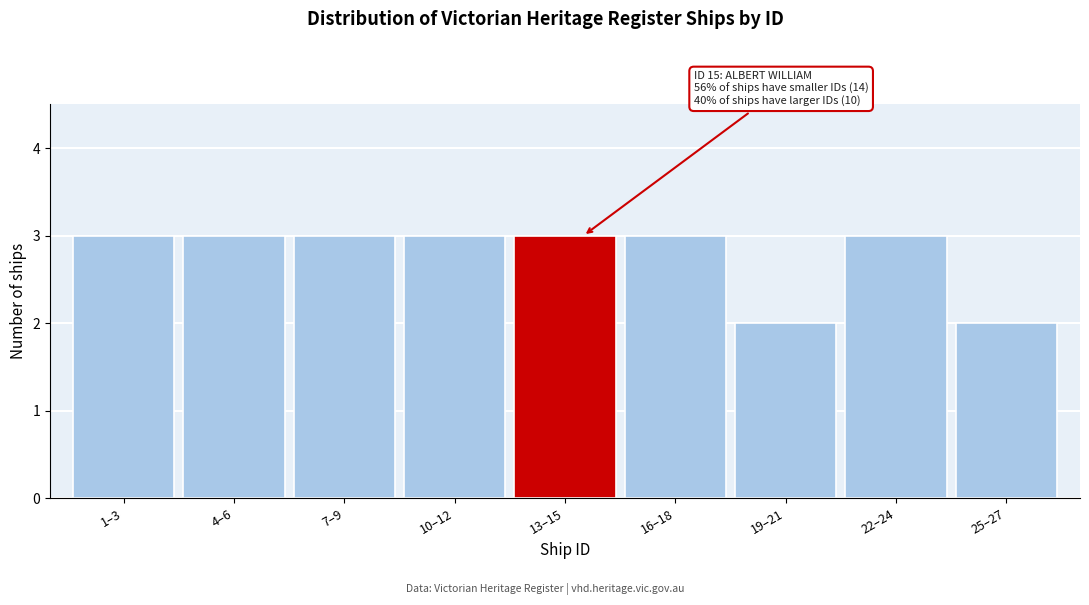

Reading left to right, list all the values displayed in this chart.

1–3=3	4–6=3	7–9=3	10–12=3	13–15=3	16–18=3	19–21=2	22–24=3	25–27=2